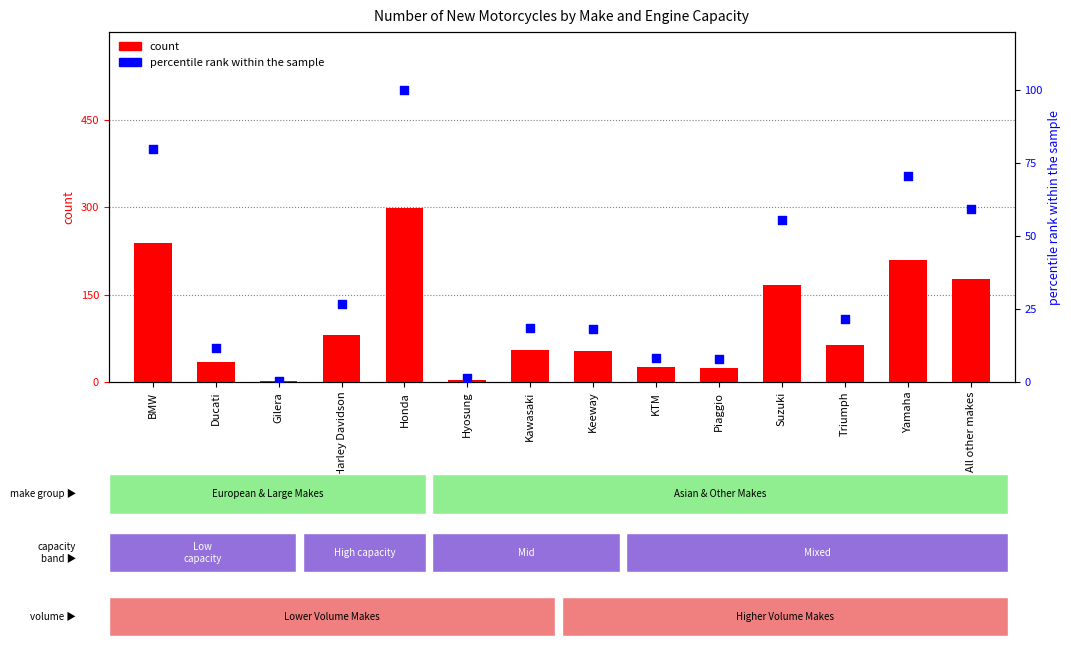

What is the total value across all series at All other makes?

236.4